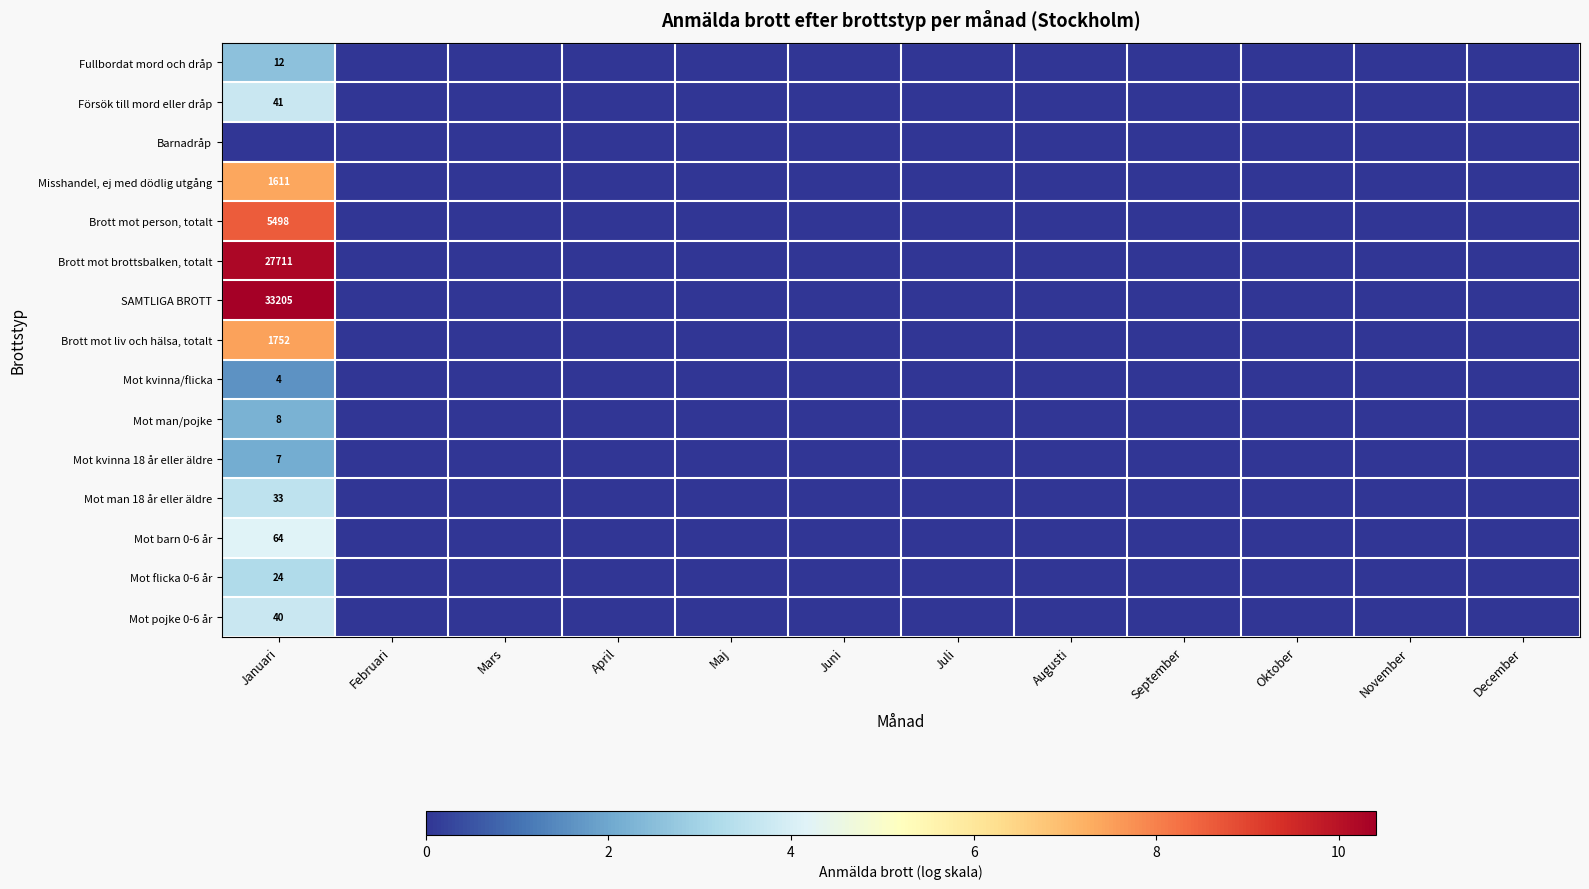

Rank the categories by Mot flicka 0-6 år value from lowest to highest.

Februari, Mars, April, Maj, Juni, Juli, Augusti, September, Oktober, November, December, Januari